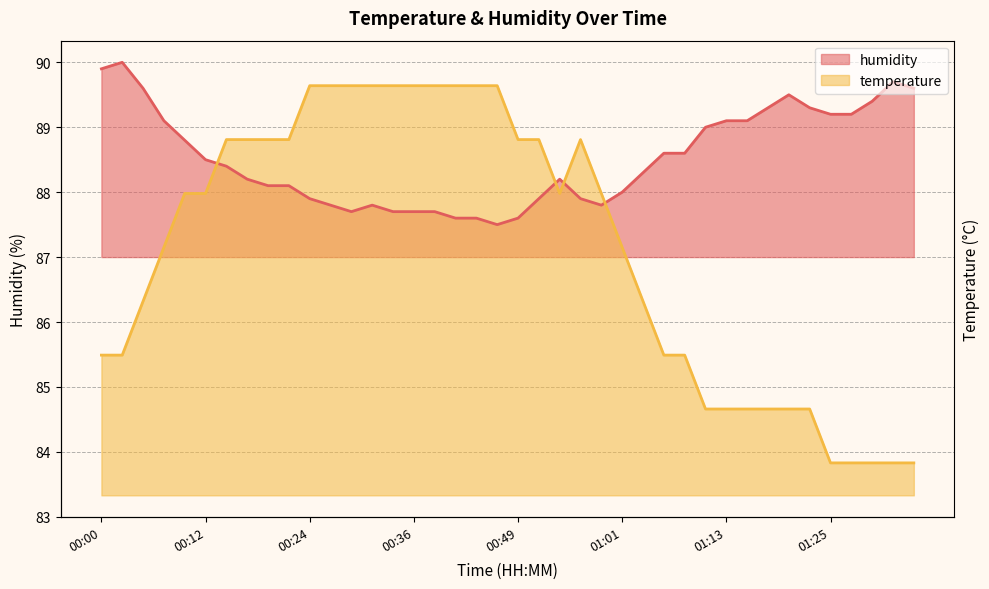

What is the minimum value for temperature?

83.8